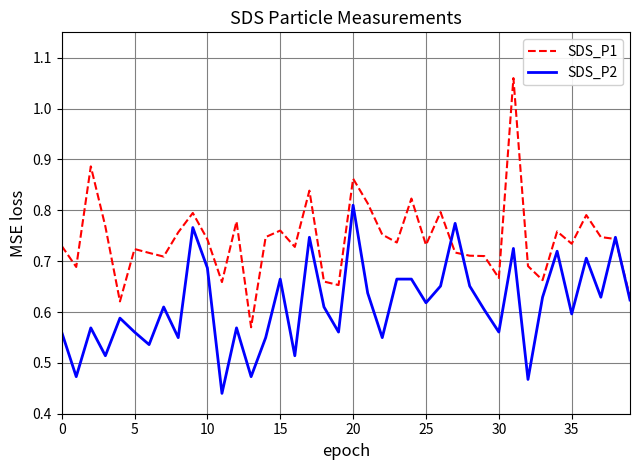

Which series has the largest total across all categories?

SDS_P1